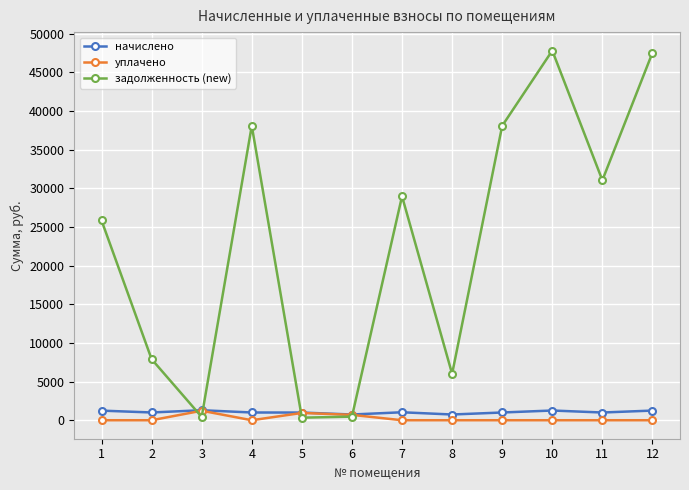

What is the sum of the задолженность (new) values at 11 and 6?

31492.9